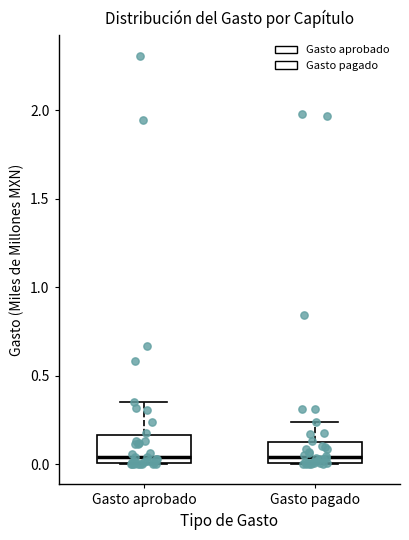

Where does the median line of the box for Gasto aprobado sit on the y-axis? The values are not printed on the chart, so give them approximately, as read against the axis.

0.05